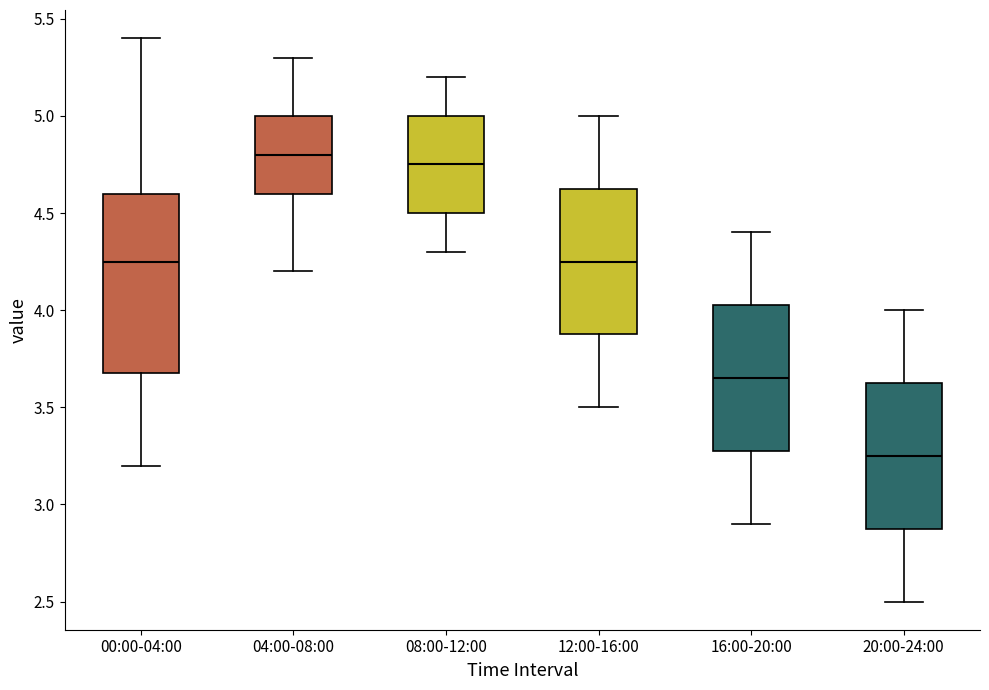

Reading left to right, read every box against the y-axis: the position of its median line, the range the box covers, and the ends of its whiskers. The values are not printed on the chart, so give them approximately, as read against the axis.

00:00-04:00: median 4.25, box 3.70 to 4.60, whiskers 3.20 to 5.40
04:00-08:00: median 4.80, box 4.60 to 5.00, whiskers 4.20 to 5.30
08:00-12:00: median 4.75, box 4.50 to 5.00, whiskers 4.30 to 5.20
12:00-16:00: median 4.25, box 3.90 to 4.65, whiskers 3.50 to 5.00
16:00-20:00: median 3.65, box 3.30 to 4.05, whiskers 2.90 to 4.40
20:00-24:00: median 3.25, box 2.90 to 3.65, whiskers 2.50 to 4.00